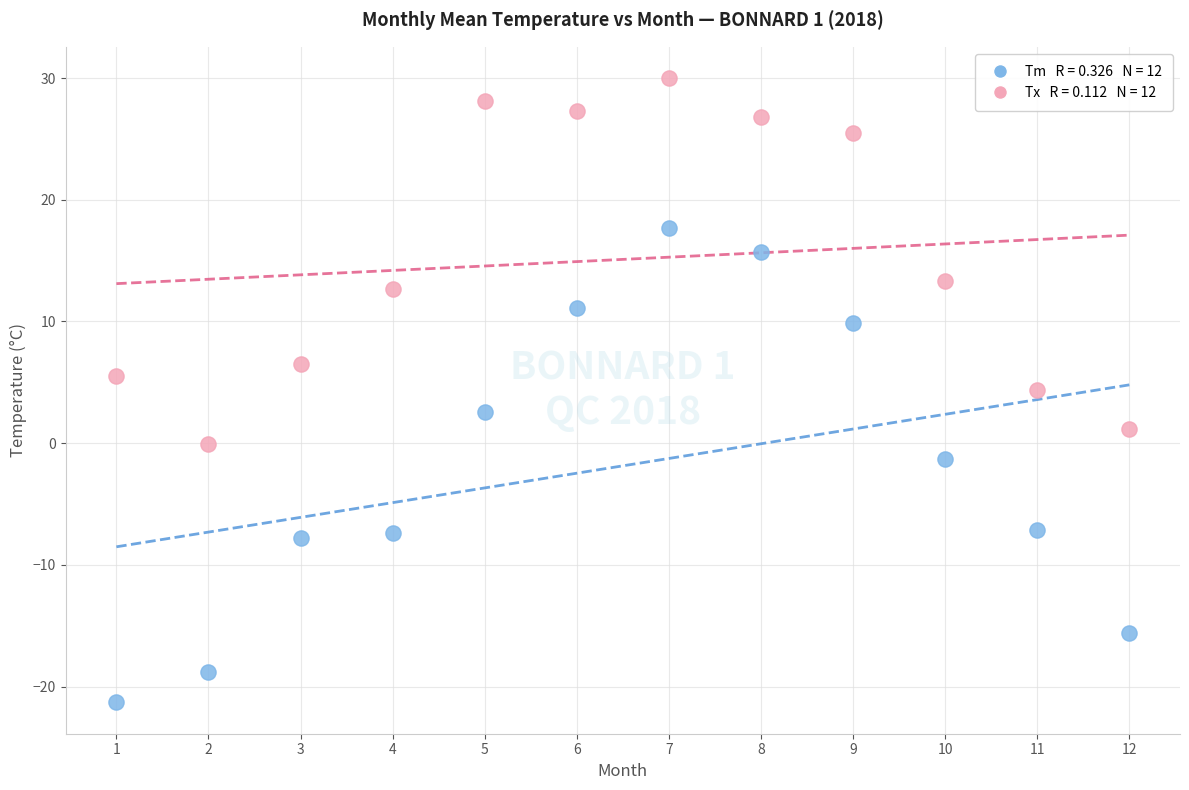

Across all data points, what is the range of Y values (max minus min)?

51.3